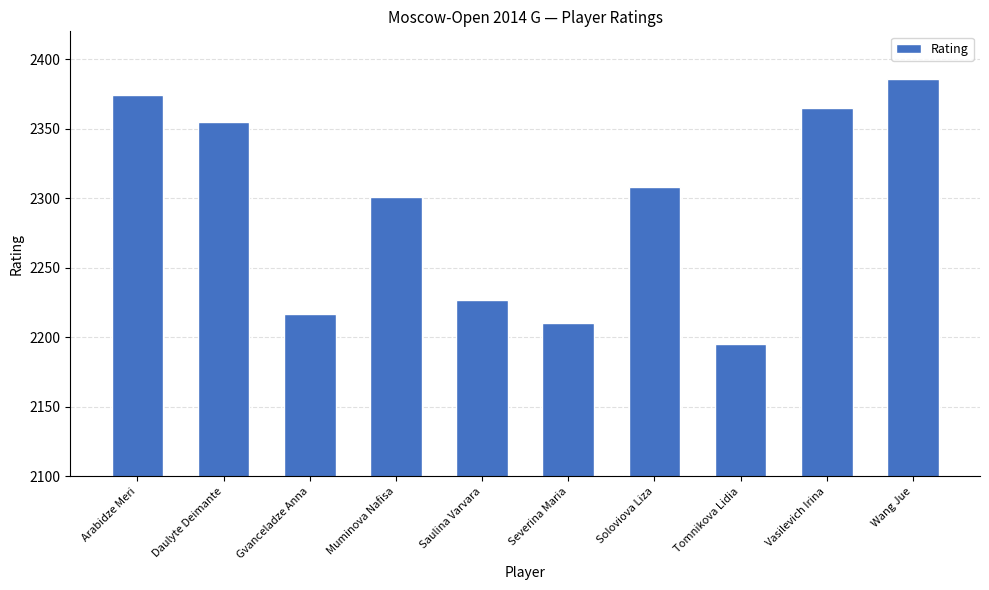

Rank the categories by value from lowest to highest.

Tomnikova Lidia, Severina Maria, Gvanceladze Anna, Saulina Varvara, Muminova Nafisa, Soloviova Liza, Daulyte Deimante, Vasilevich Irina, Arabidze Meri, Wang Jue